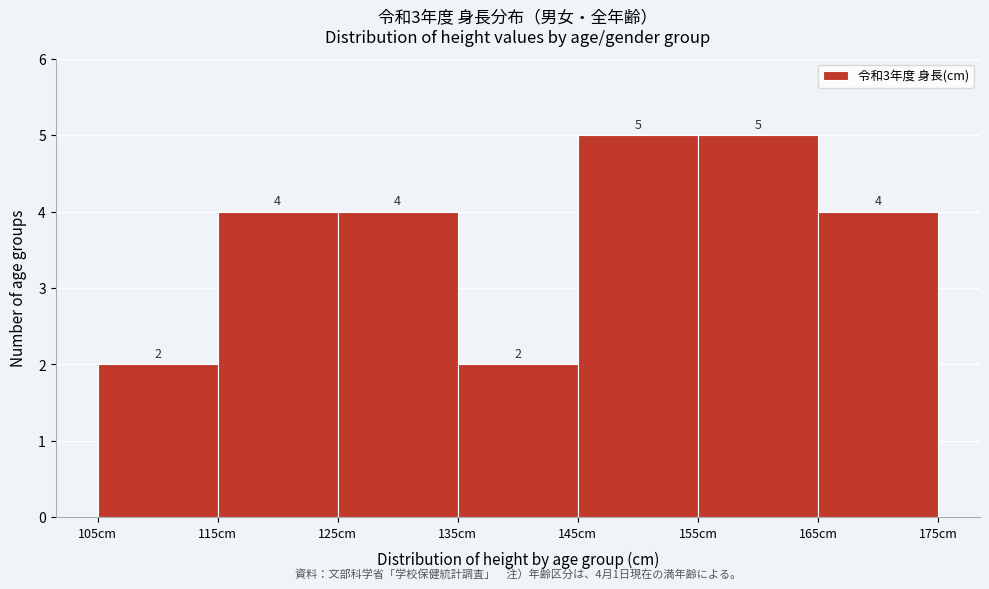

Reading left to right, list every bar in this chart as the range it spans on the x-axis followed by its height.

105 to 115: 2
115 to 125: 4
125 to 135: 4
135 to 145: 2
145 to 155: 5
155 to 165: 5
165 to 175: 4